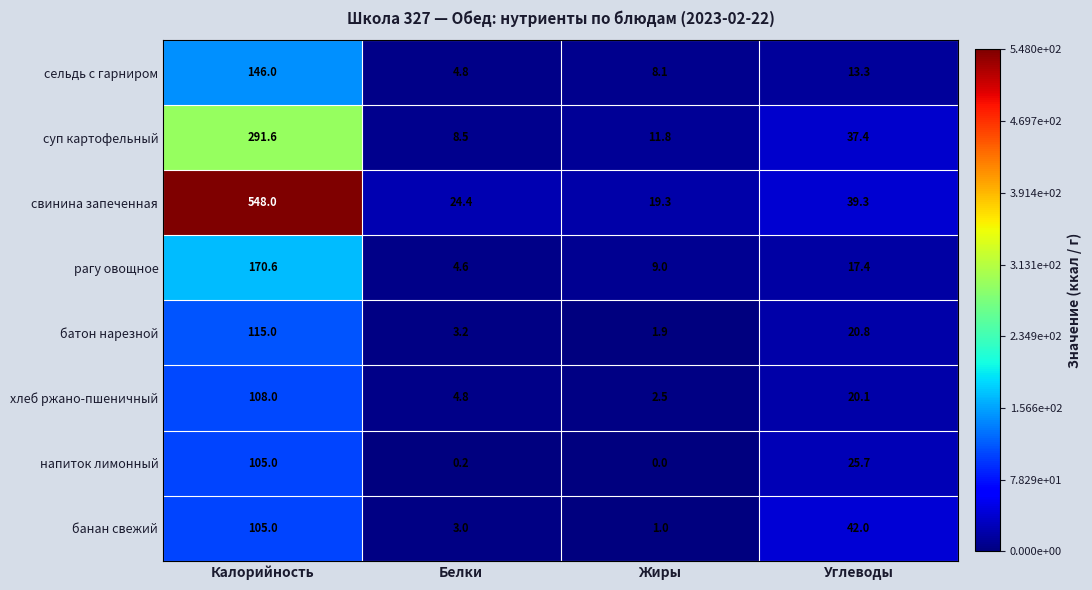

At which category does the chart reach its minimum across all series?

Жиры